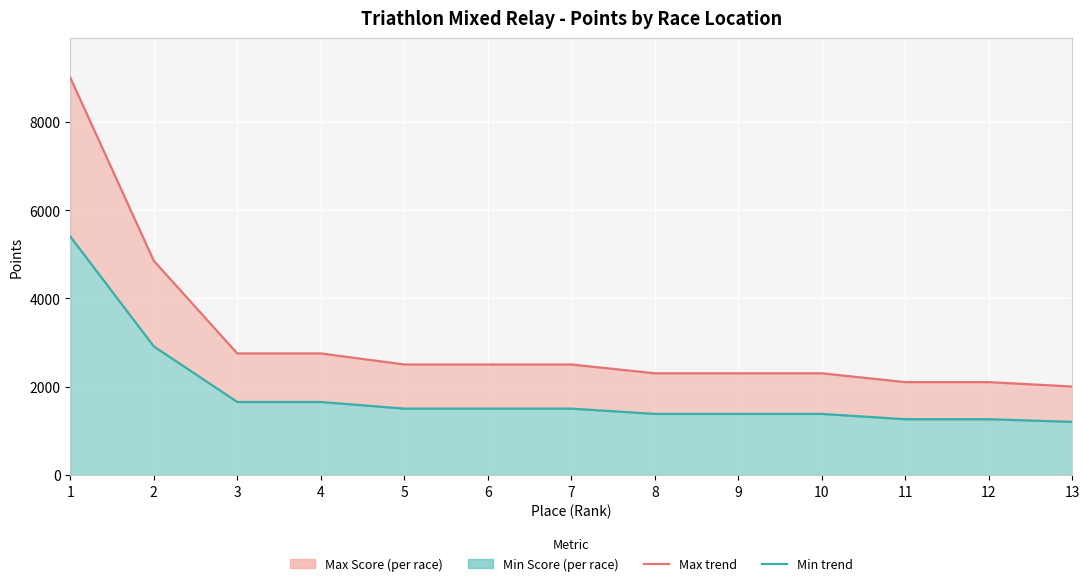

Between 7 and 5, which is larger?

7